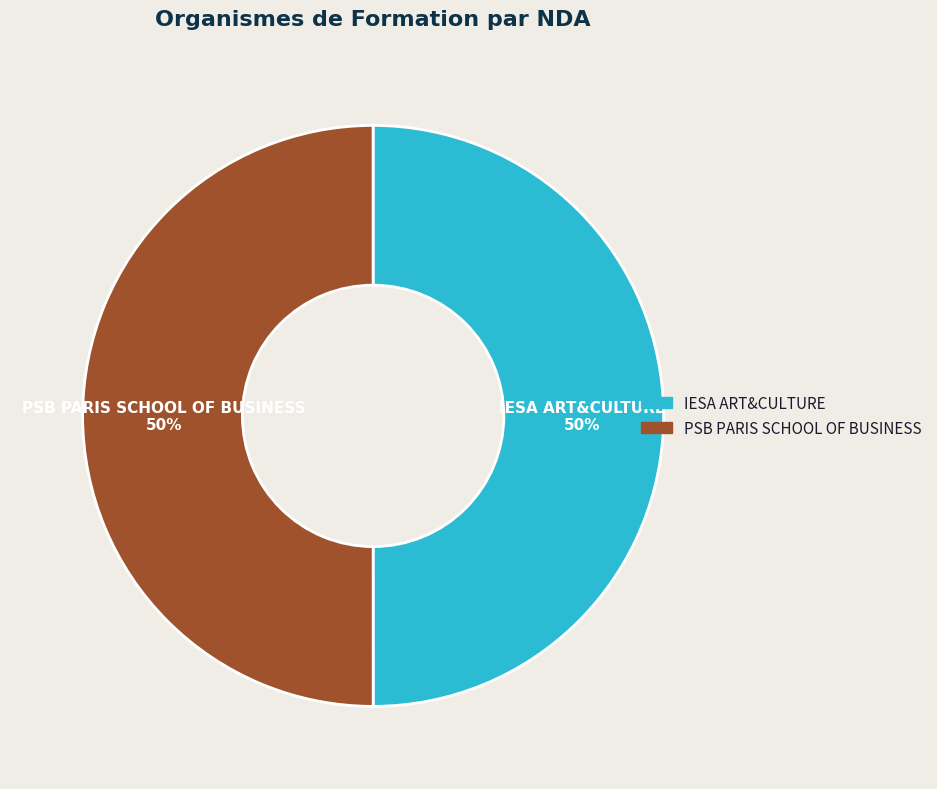

What is the ratio of the value at PSB PARIS SCHOOL OF BUSINESS to the value at IESA ART&CULTURE?

1.0